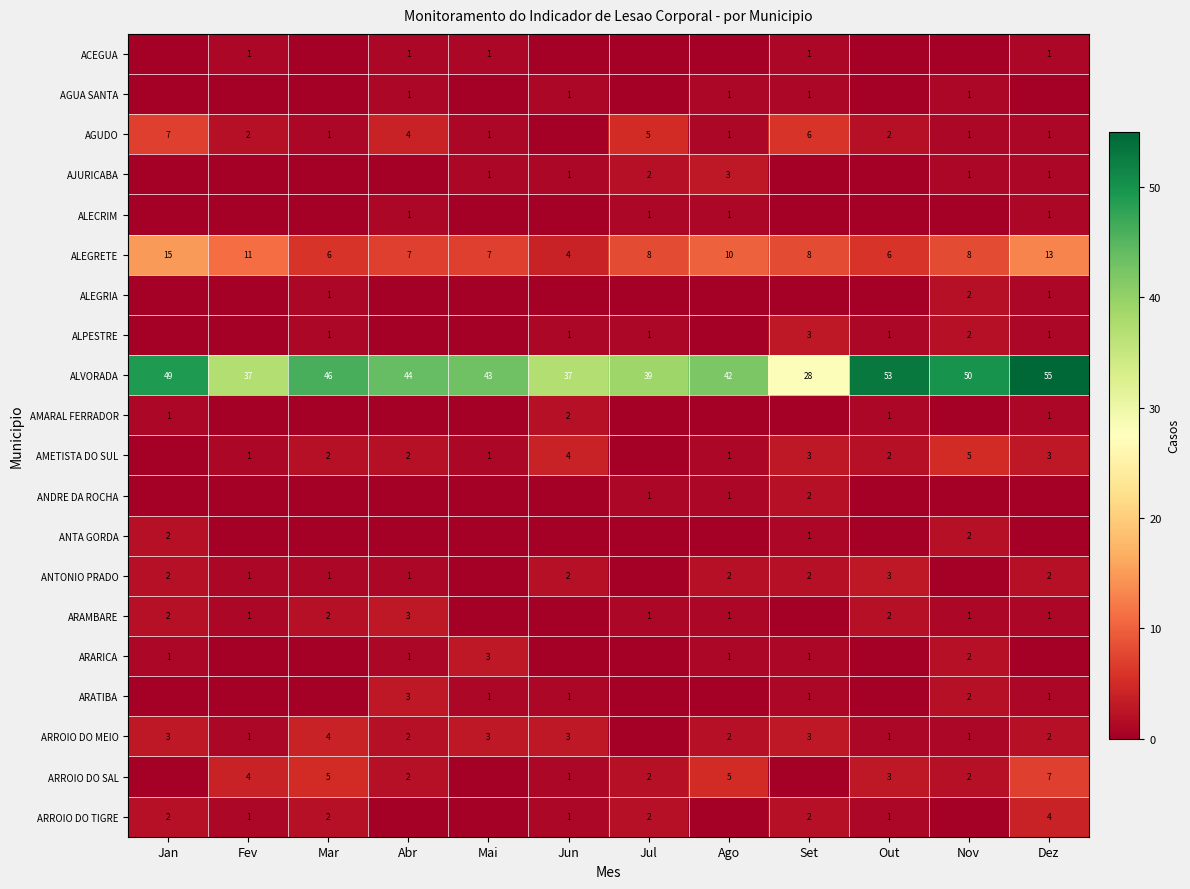

What is the greatest value displayed?

55